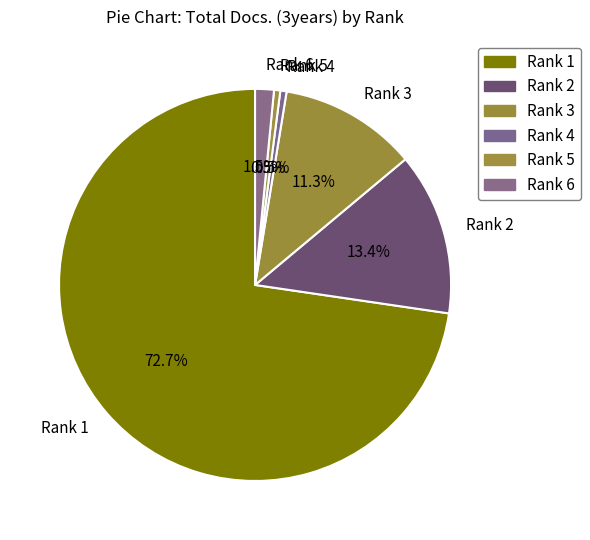

Which category accounts for the majority?

Rank 1